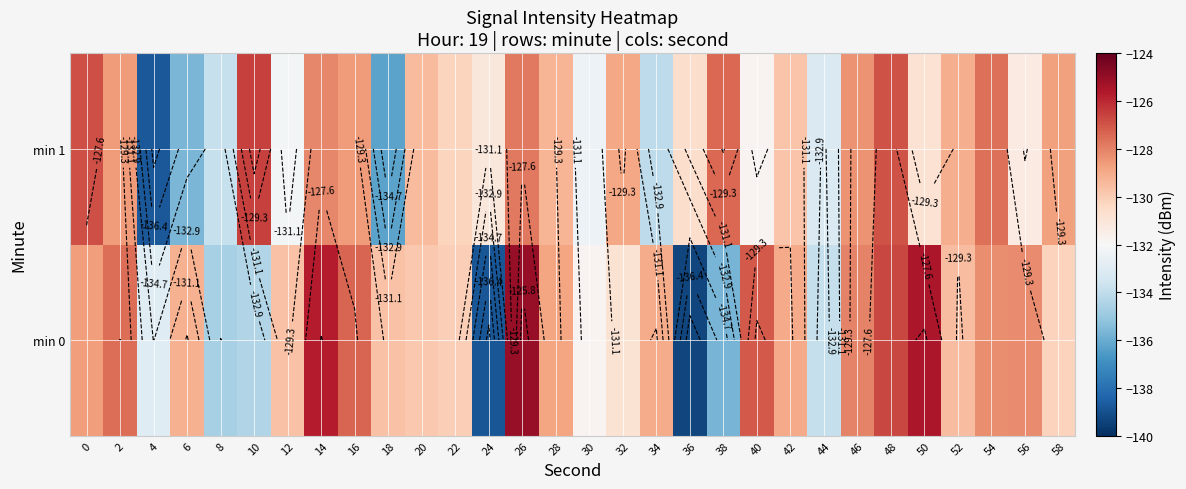

Rank the series by their average value, from lowest to highest.

min 1, min 0